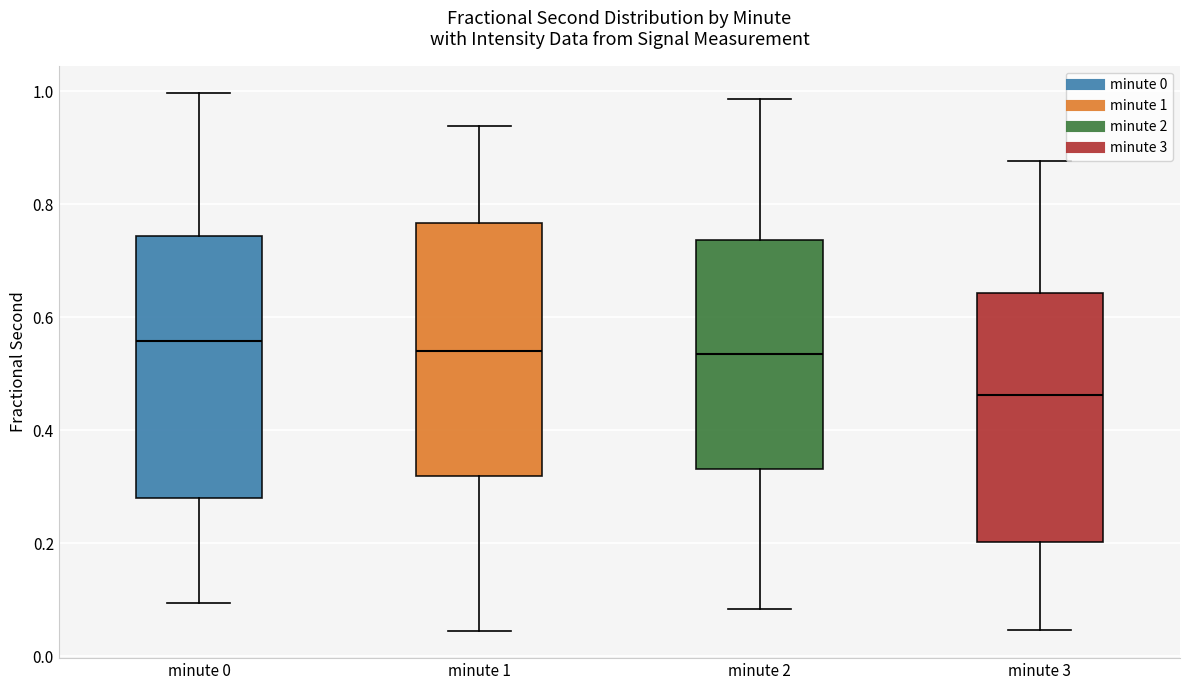

Where is the lower edge of the box for minute 1 on the y-axis? The values are not printed on the chart, so give them approximately, as read against the axis.

0.32